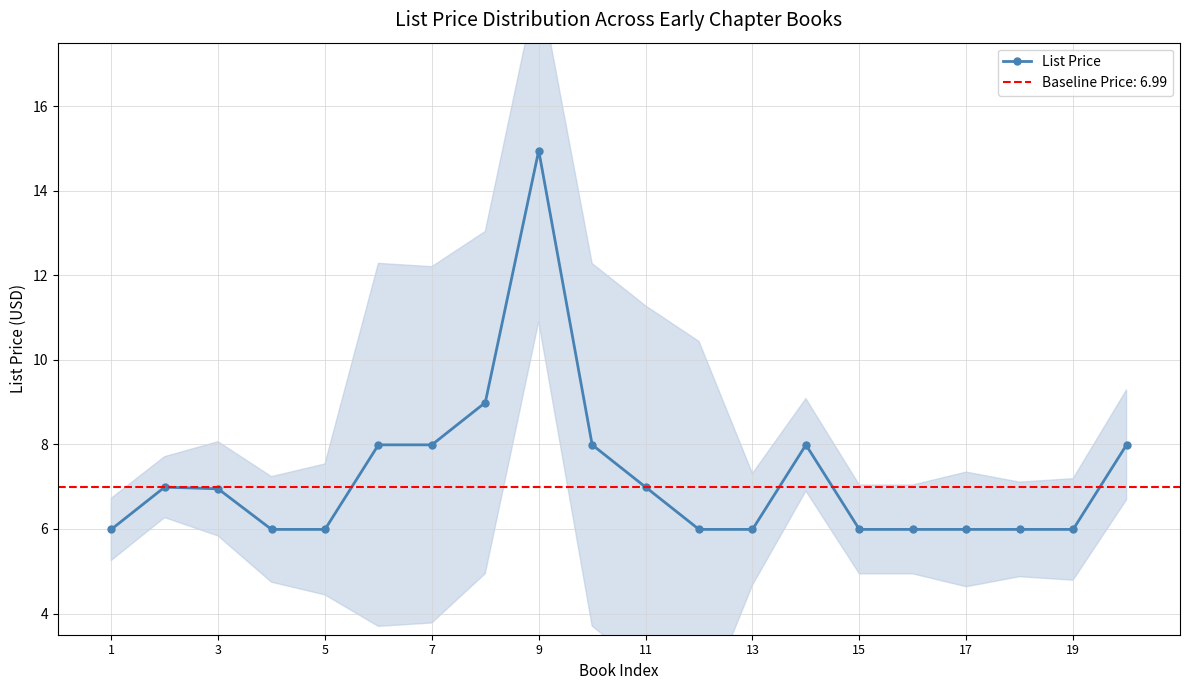

Which label corresponds to the smallest value in the chart?

1